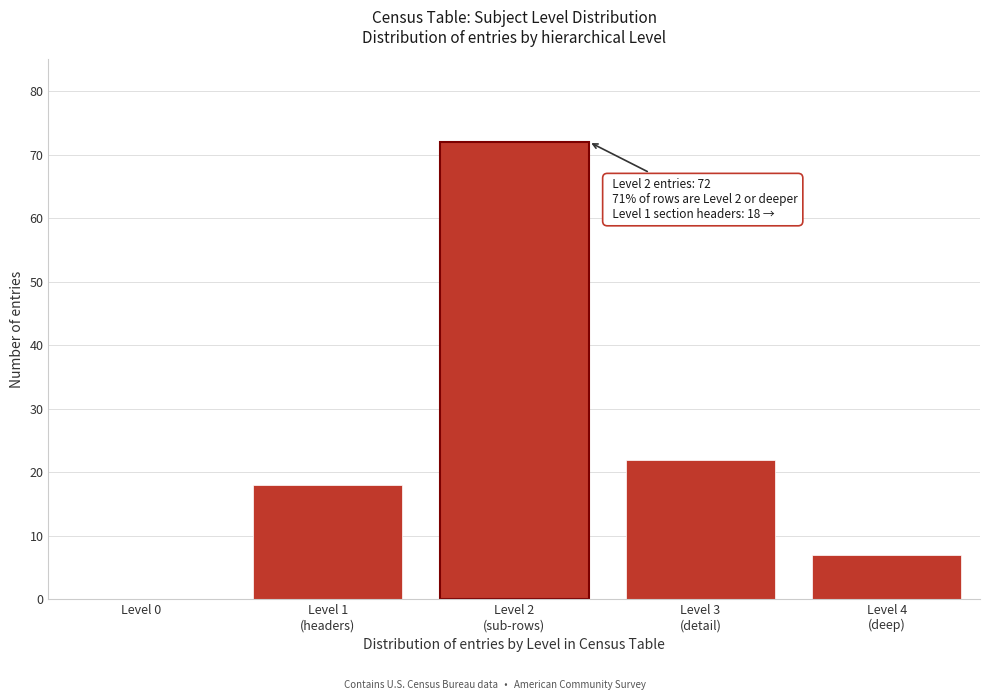

What is the maximum value shown in the chart?

72